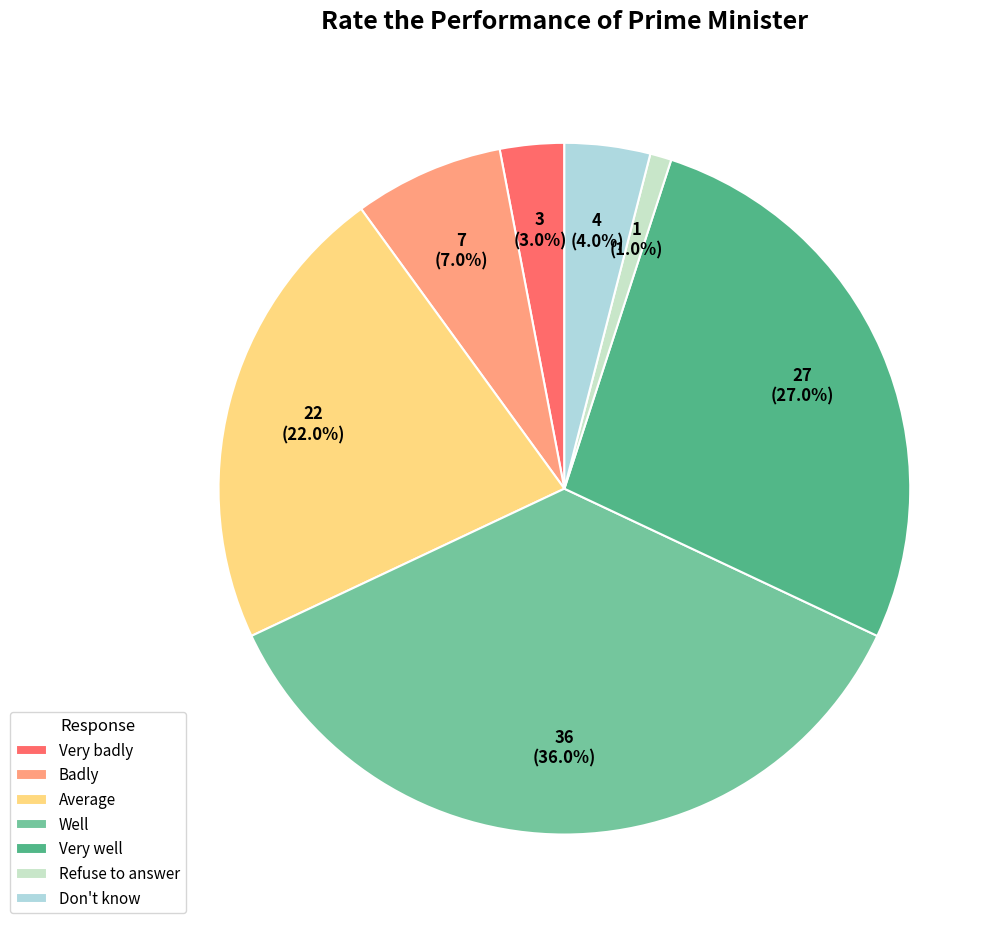

How many segments does this pie chart have?

7